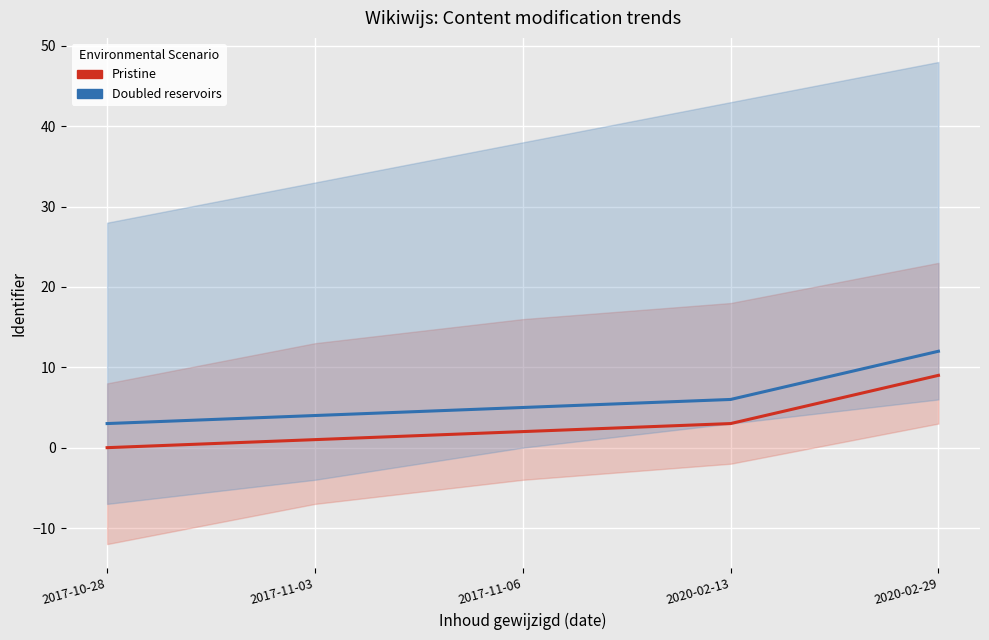

At how many categories does at least one series exceed 1?

5